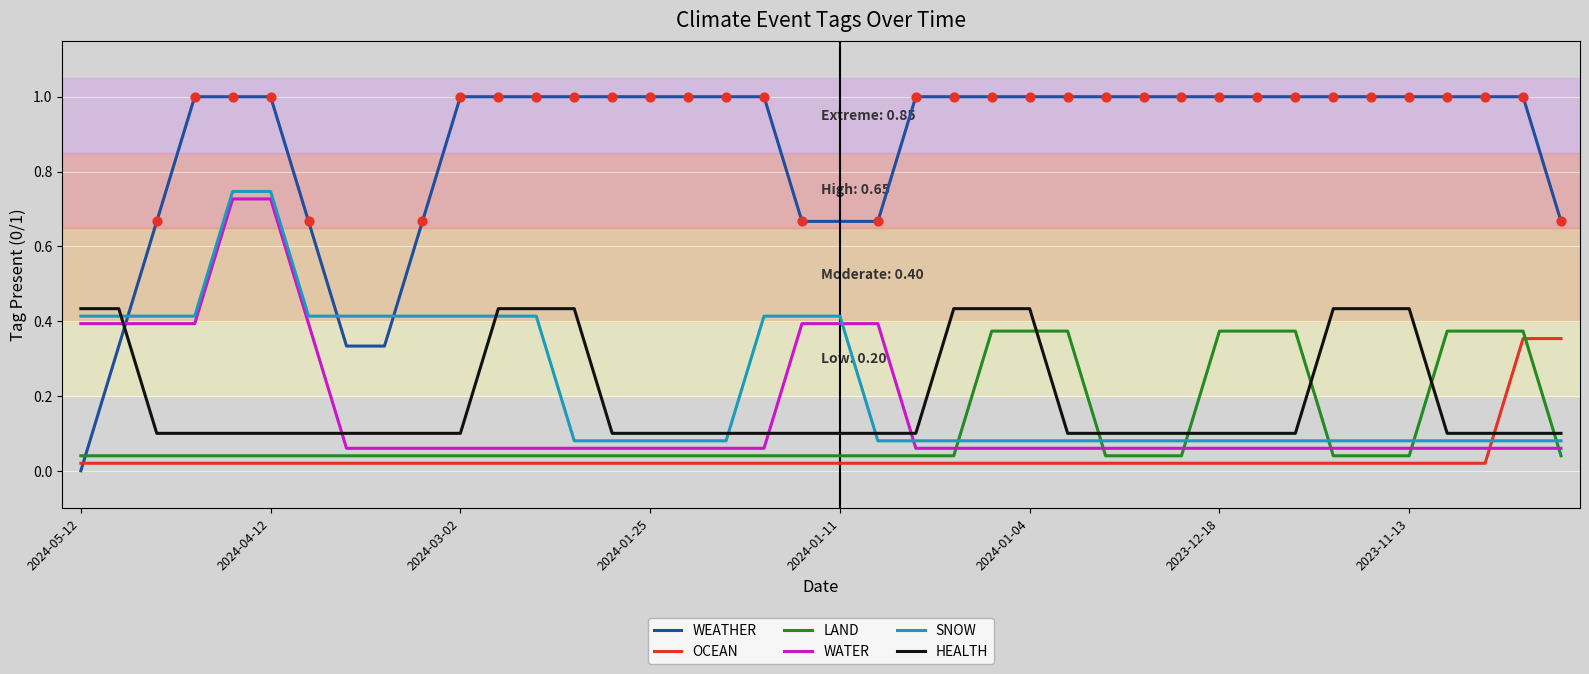

Which series has the largest range (max minus min)?

WEATHER